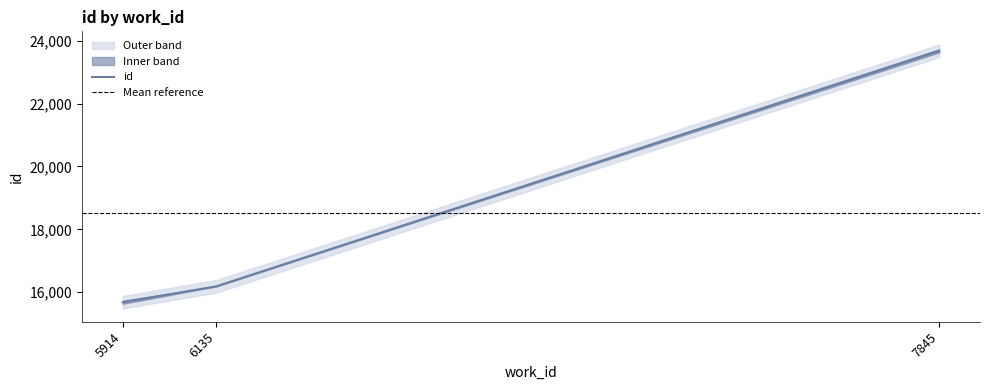

The chart shows a value of 16187 at 6135. True or false?

True